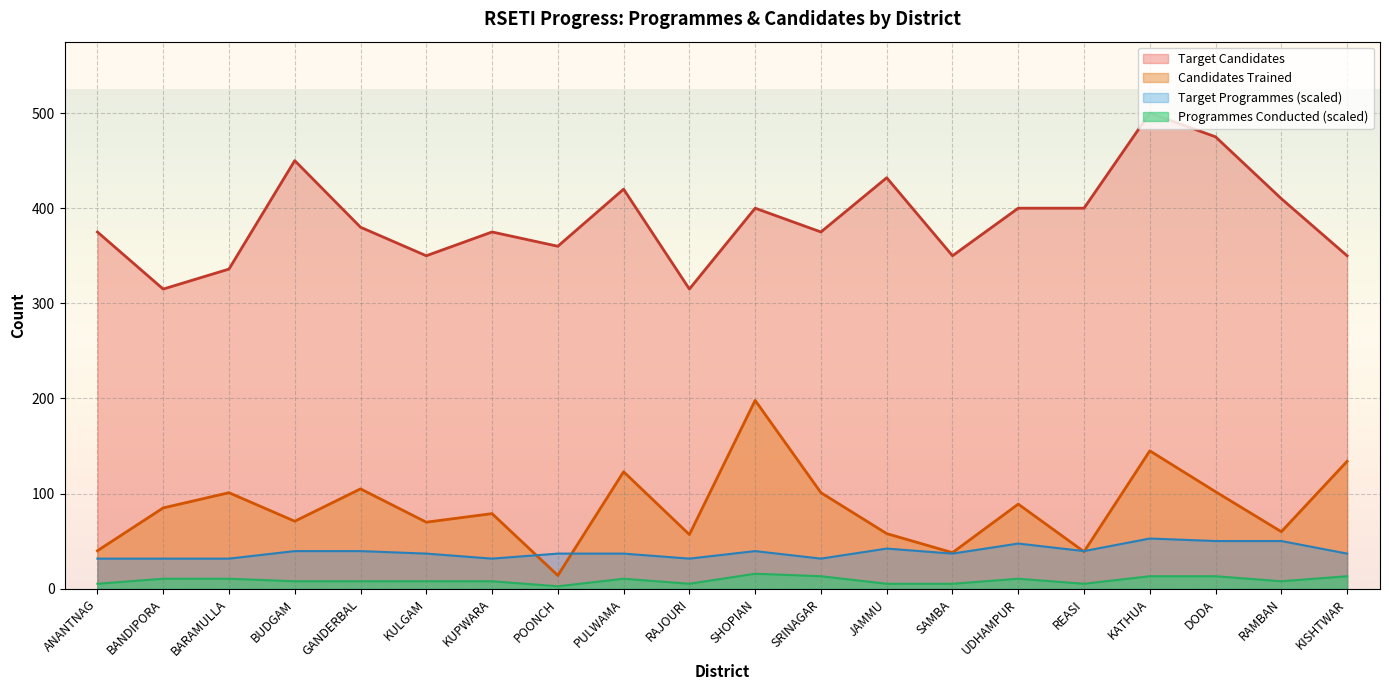

What is the average value of the Candidates Trained series?

85.5